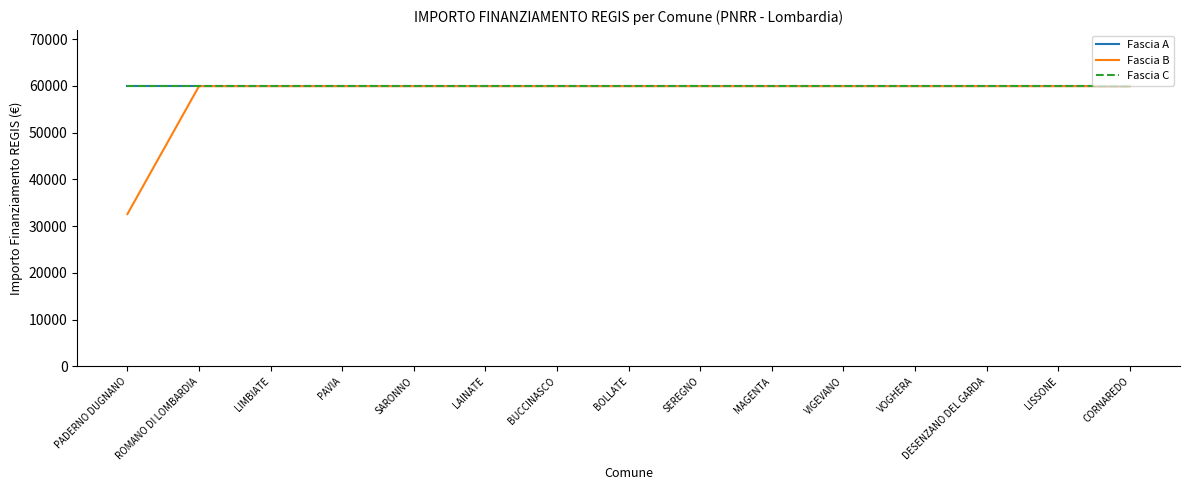

Reading right to left, extract all data points from this chart.

Fascia A: CORNAREDO=59966	LISSONE=59966	DESENZANO DEL GARDA=59966	VOGHERA=59966	VIGEVANO=59966	MAGENTA=59966	SEREGNO=59966	BOLLATE=59966	BUCCINASCO=59966	LAINATE=59966	SARONNO=59966	PAVIA=59966	LIMBIATE=59966	ROMANO DI LOMBARDIA=59966	PADERNO DUGNANO=59966
Fascia B: CORNAREDO=59966	LISSONE=59966	DESENZANO DEL GARDA=59966	VOGHERA=59966	VIGEVANO=59966	MAGENTA=59966	SEREGNO=59966	BOLLATE=59966	BUCCINASCO=59966	LAINATE=59966	SARONNO=59966	PAVIA=59966	LIMBIATE=59966	ROMANO DI LOMBARDIA=59966	PADERNO DUGNANO=32589
Fascia C: CORNAREDO=59966	LISSONE=59966	DESENZANO DEL GARDA=59966	VOGHERA=59966	VIGEVANO=59966	MAGENTA=59966	SEREGNO=59966	BOLLATE=59966	BUCCINASCO=59966	LAINATE=59966	SARONNO=59966	PAVIA=59966	LIMBIATE=59966	ROMANO DI LOMBARDIA=59966	PADERNO DUGNANO=59966